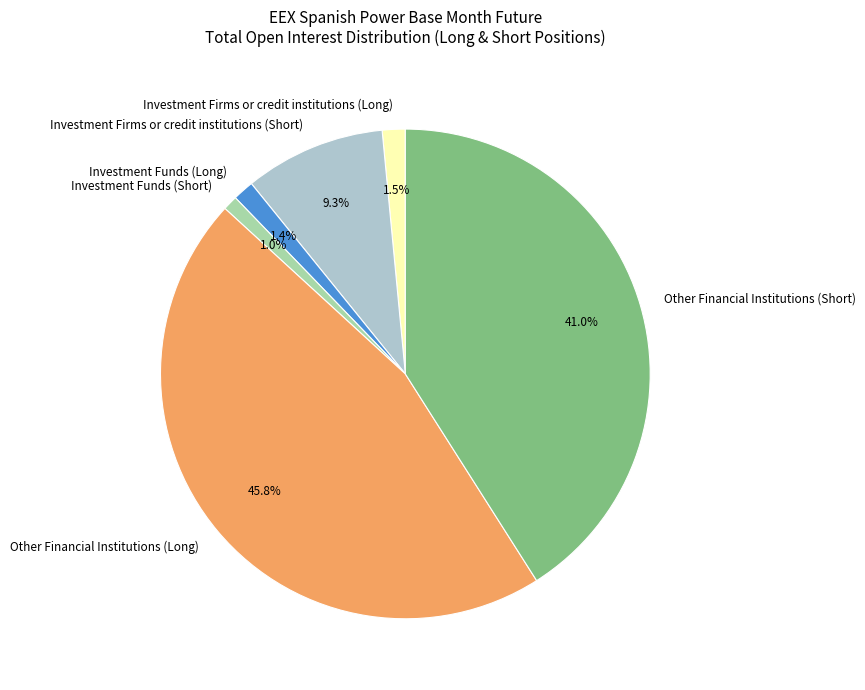

Which slice is the largest?

Other Financial Institutions (Long)